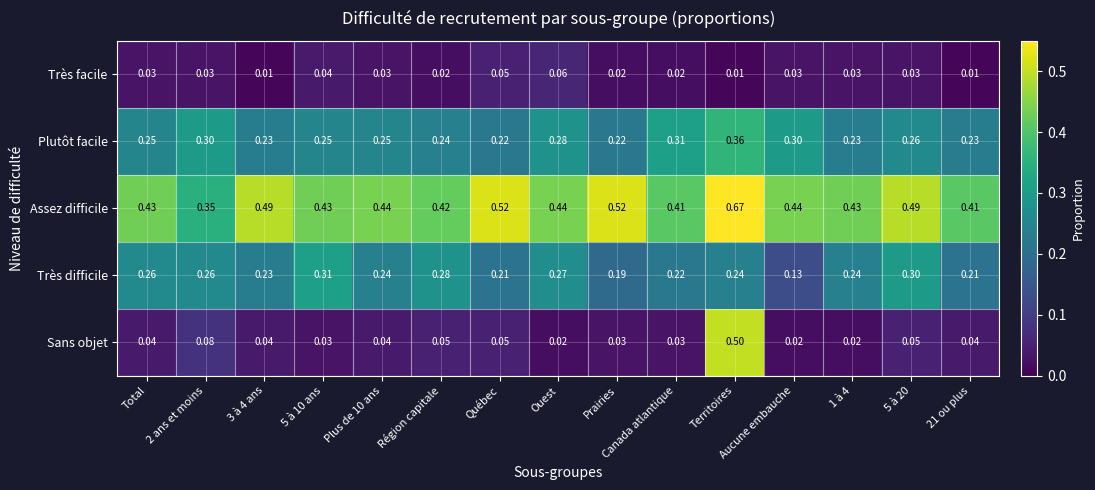

Which category has the highest value in the Assez difficile series?

Territoires